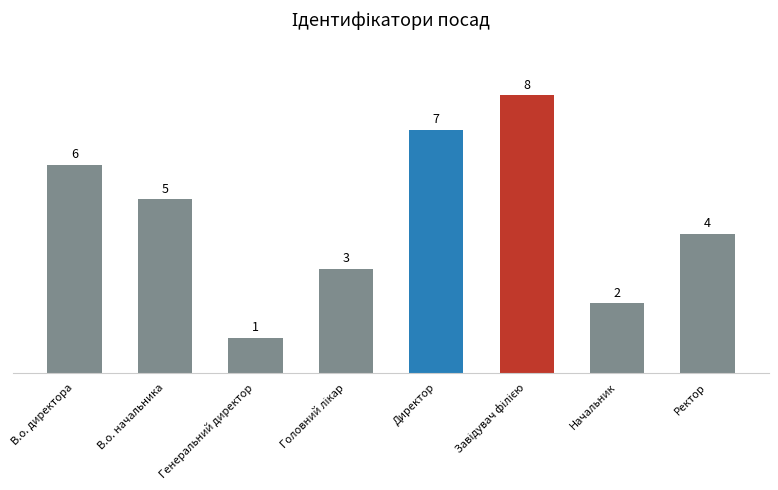

Count the number of categories in the chart.

8